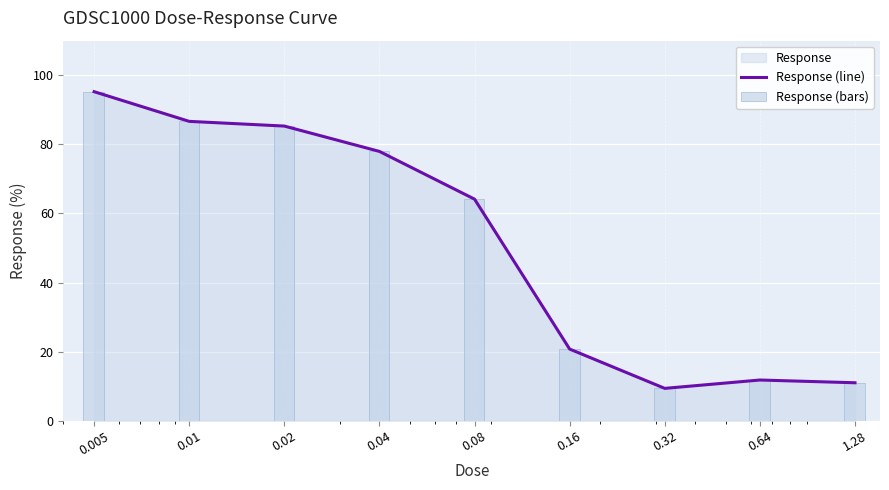

True or false: Response (line) has a value of 86.6 at 0.01.

True